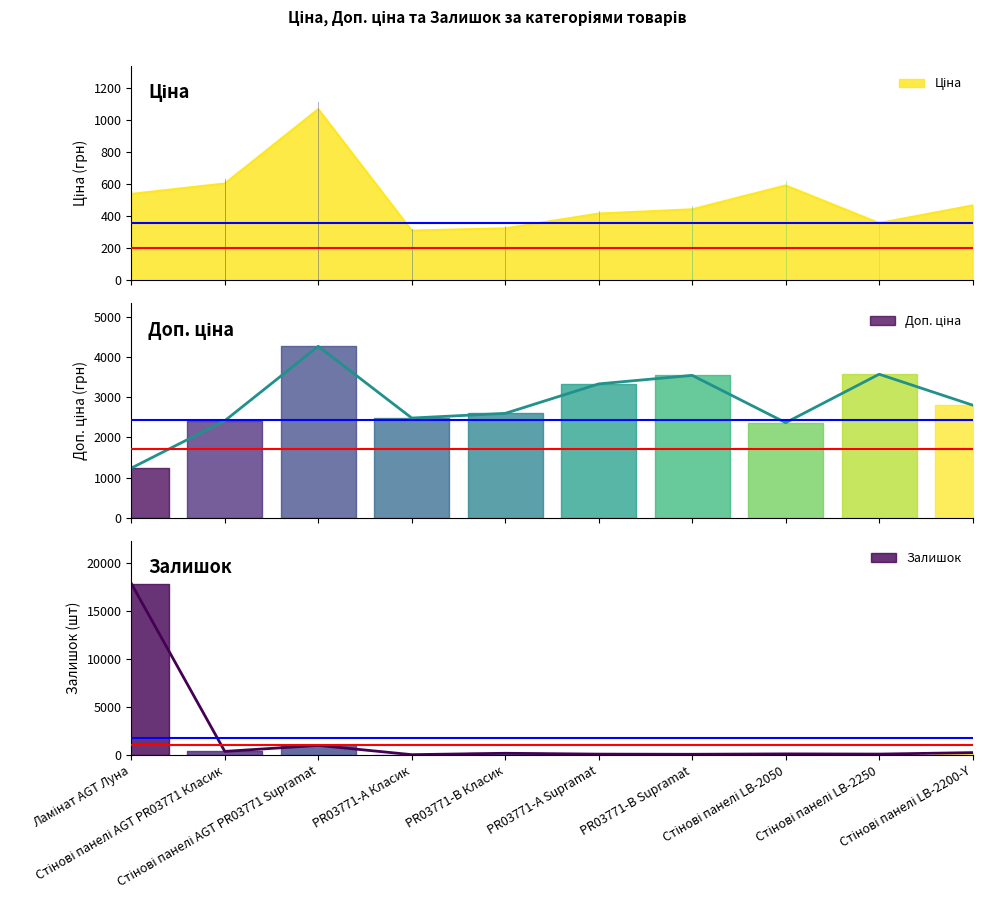

Read the Ціна value at Стінові панелі LB-2050.

591.6